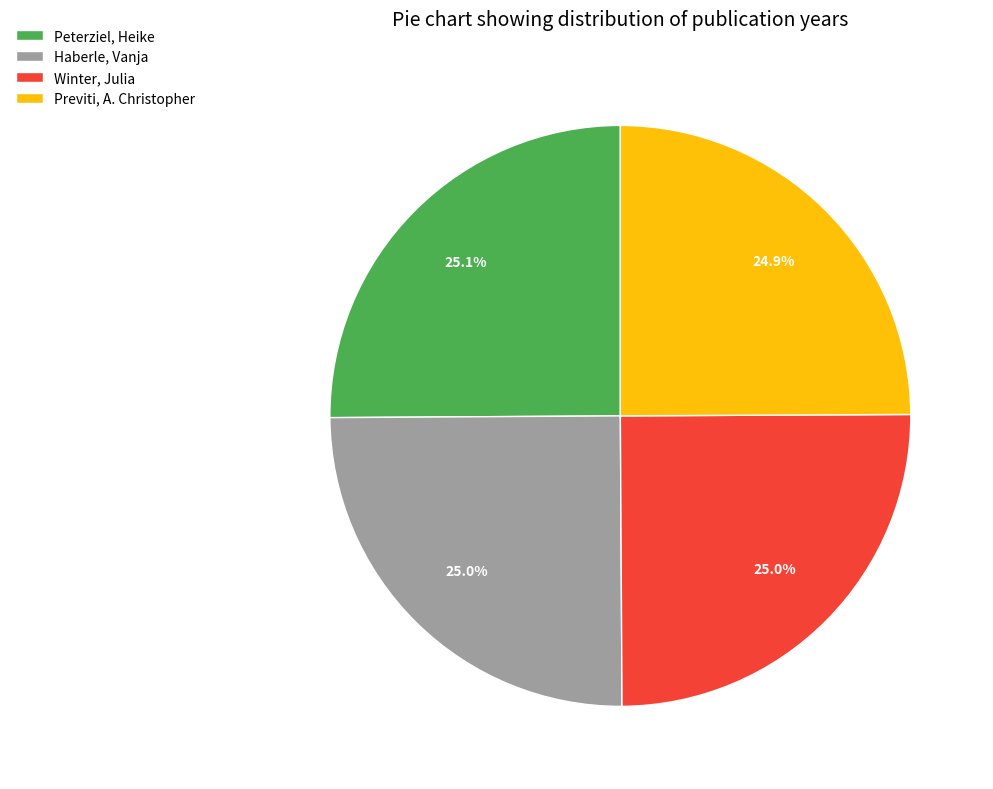

Approximately how many times larger is the value at Previti, A. Christopher compared to Haberle, Vanja?

1.0